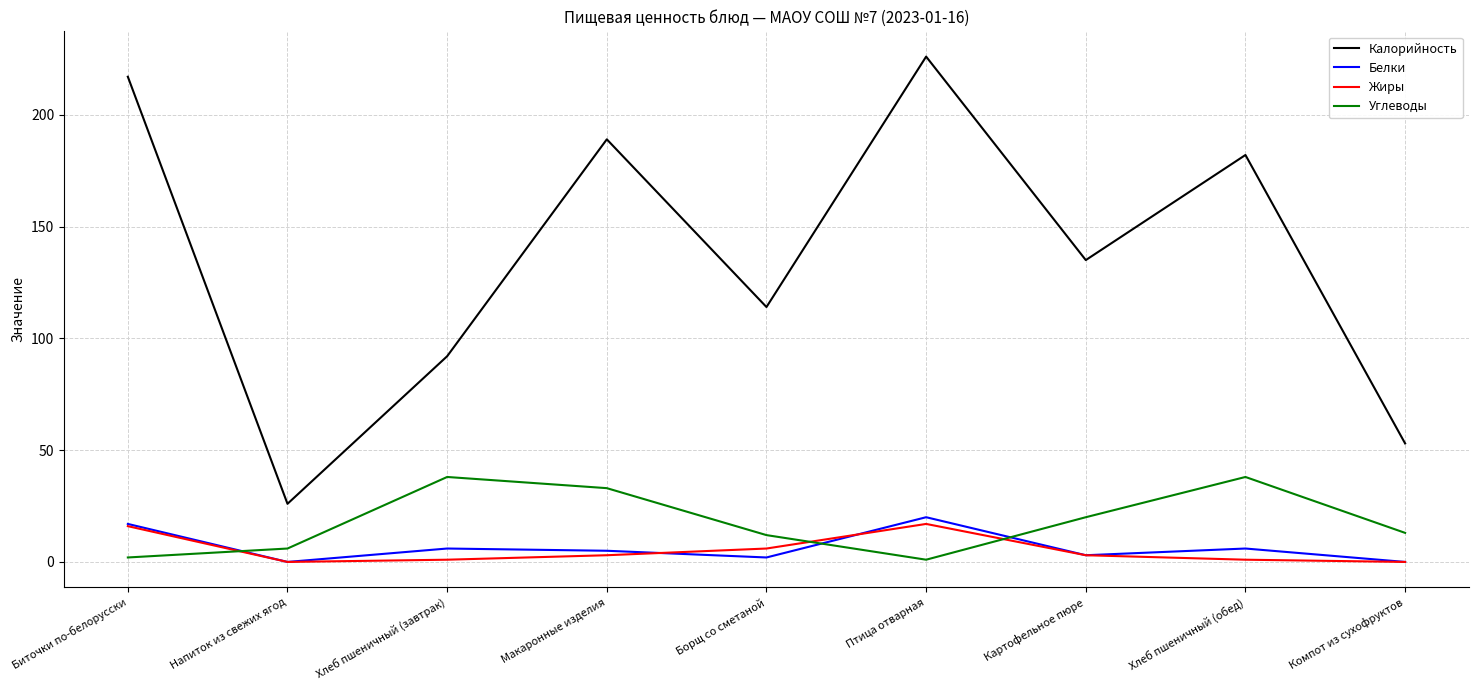

Reading right to left, list all the values displayed in this chart.

Калорийность: Компот из сухофруктов=53	Хлеб пшеничный (обед)=182	Картофельное пюре=135	Птица отварная=226	Борщ со сметаной=114	Макаронные изделия=189	Хлеб пшеничный (завтрак)=92	Напиток из свежих ягод=26	Биточки по-белорусски=217
Белки: Компот из сухофруктов=0	Хлеб пшеничный (обед)=6	Картофельное пюре=3	Птица отварная=20	Борщ со сметаной=2	Макаронные изделия=5	Хлеб пшеничный (завтрак)=6	Напиток из свежих ягод=0	Биточки по-белорусски=17
Жиры: Компот из сухофруктов=0	Хлеб пшеничный (обед)=1	Картофельное пюре=3	Птица отварная=17	Борщ со сметаной=6	Макаронные изделия=3	Хлеб пшеничный (завтрак)=1	Напиток из свежих ягод=0	Биточки по-белорусски=16
Углеводы: Компот из сухофруктов=13	Хлеб пшеничный (обед)=38	Картофельное пюре=20	Птица отварная=1	Борщ со сметаной=12	Макаронные изделия=33	Хлеб пшеничный (завтрак)=38	Напиток из свежих ягод=6	Биточки по-белорусски=2